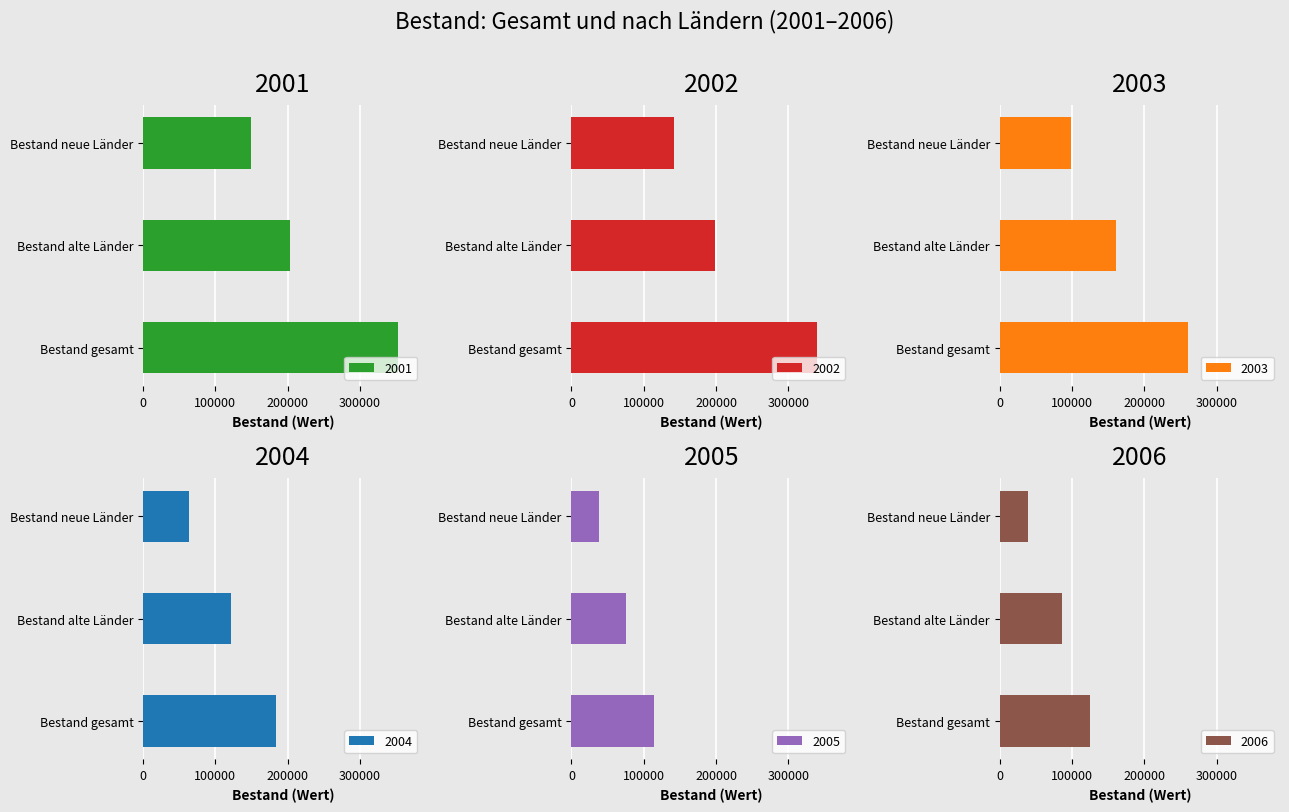

What is the difference between the second highest and minimum values in the 2002 series?

56242.1